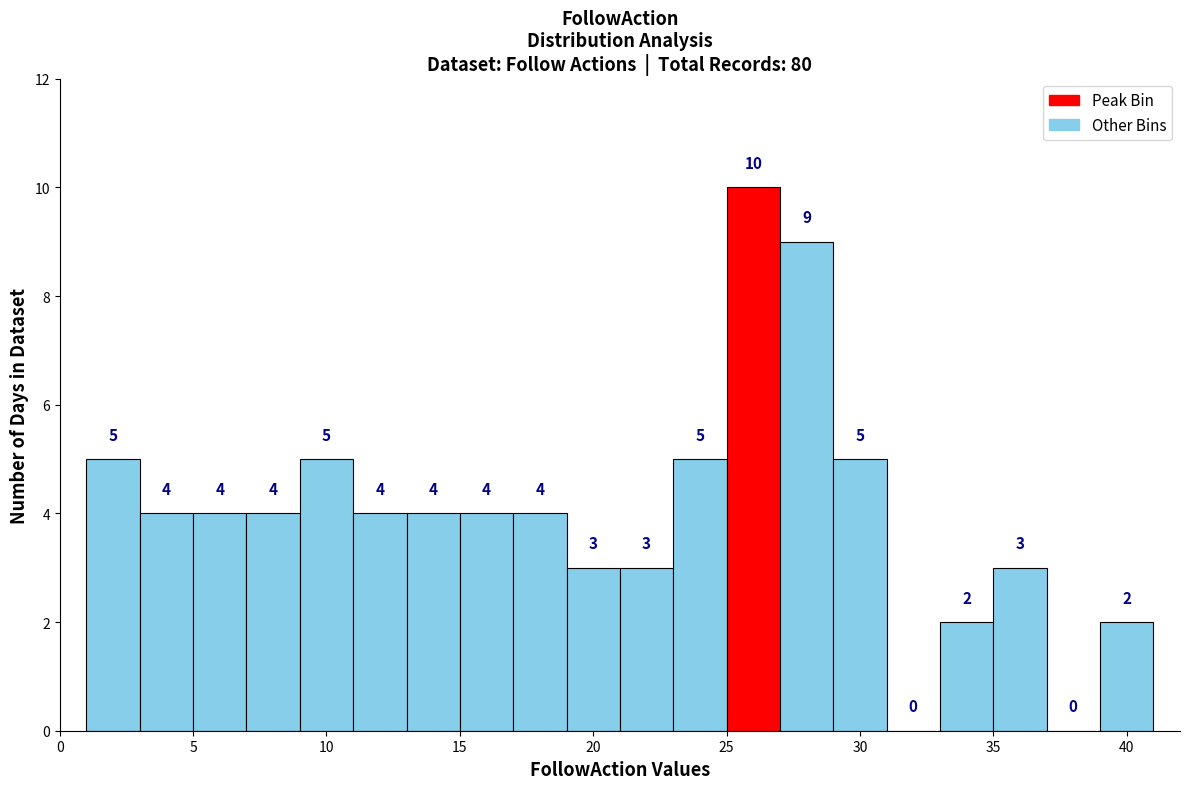

Over which range of the x-axis is the bar tallest?

25 to 27